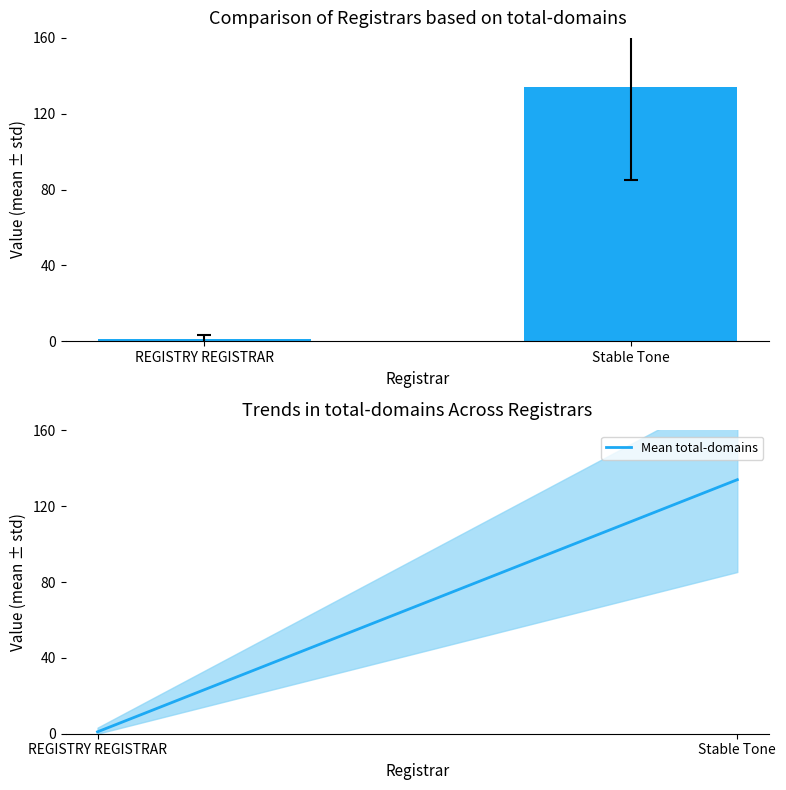

Reading left to right, extract all data points from this chart.

total-domains: 1	134
Mean total-domains: 1	134